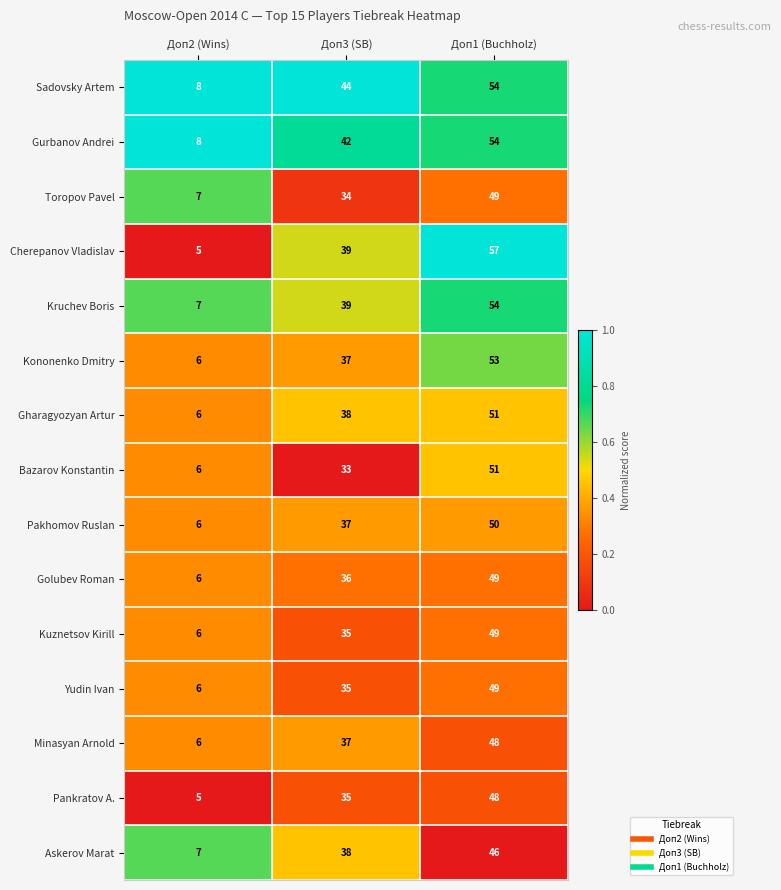

At which category is the sum across all series the highest?

Доп1 (Buchholz)